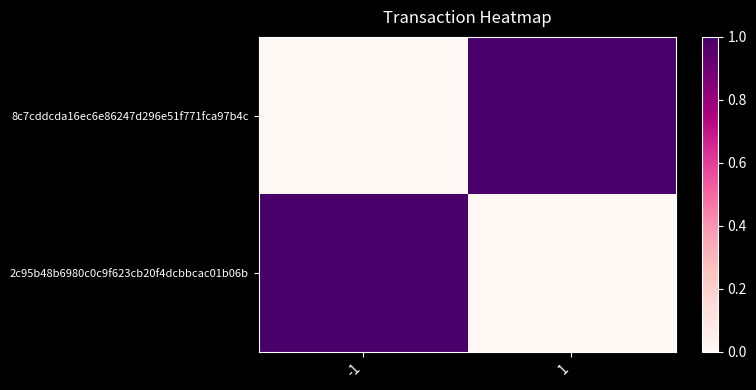

Reading left to right, list all the values displayed in this chart.

8c7cddcda16ec6e86247d296e51f771fca97b4c: -1=0	1=1
2c95b48b6980c0c9f623cb20f4dcbbcac01b06b: -1=1	1=0